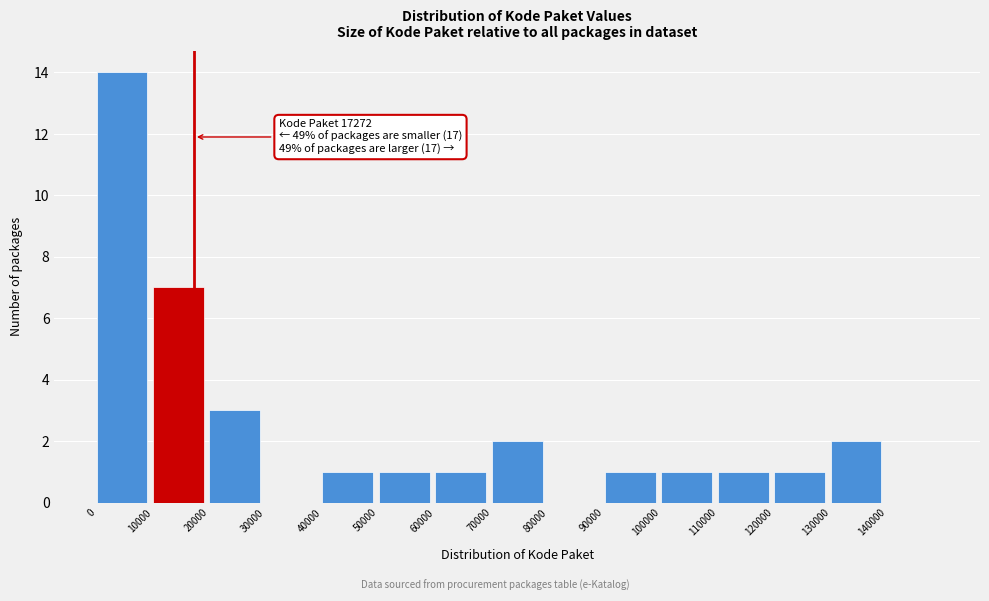

Over which range of the x-axis is the bar tallest?

0 to 10000